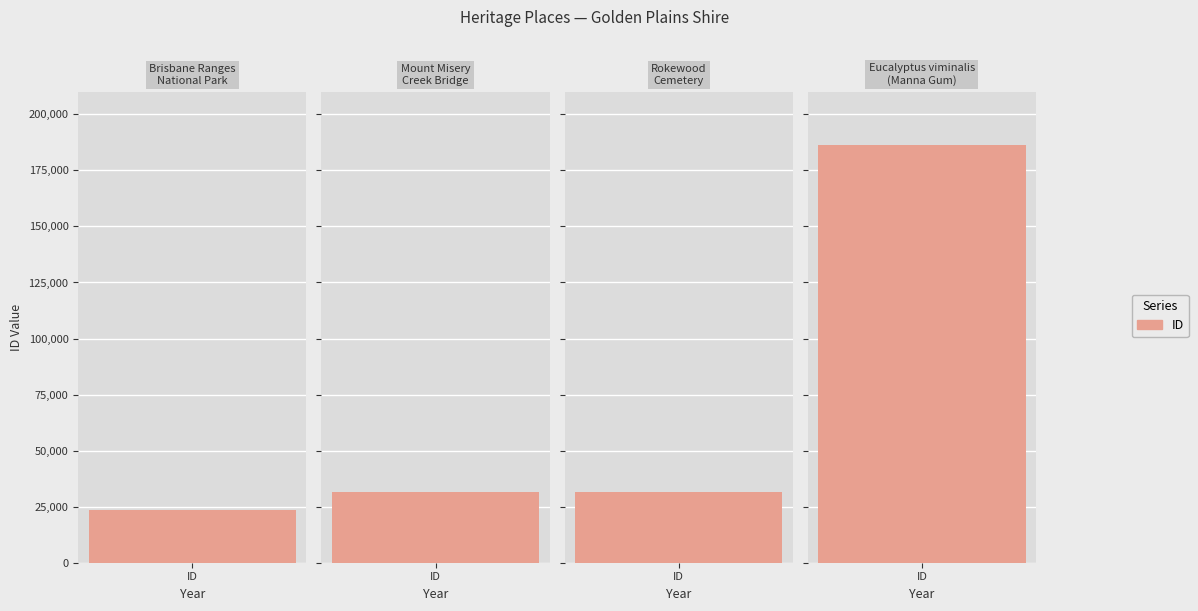

Are the bars horizontal?

No